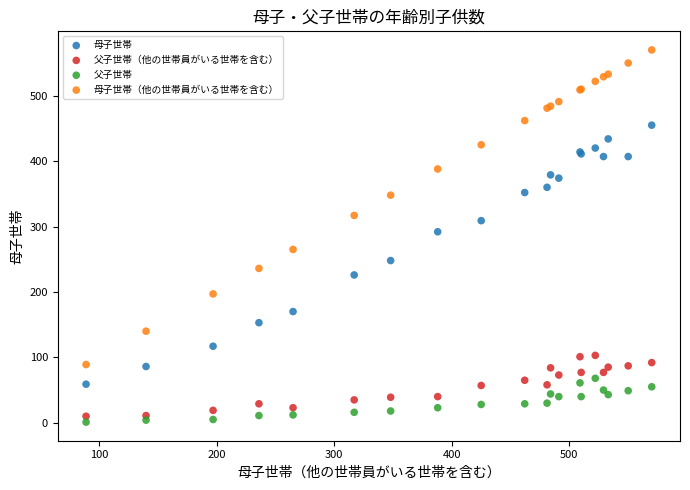

Across all series, what Y value is closest to 285?

292